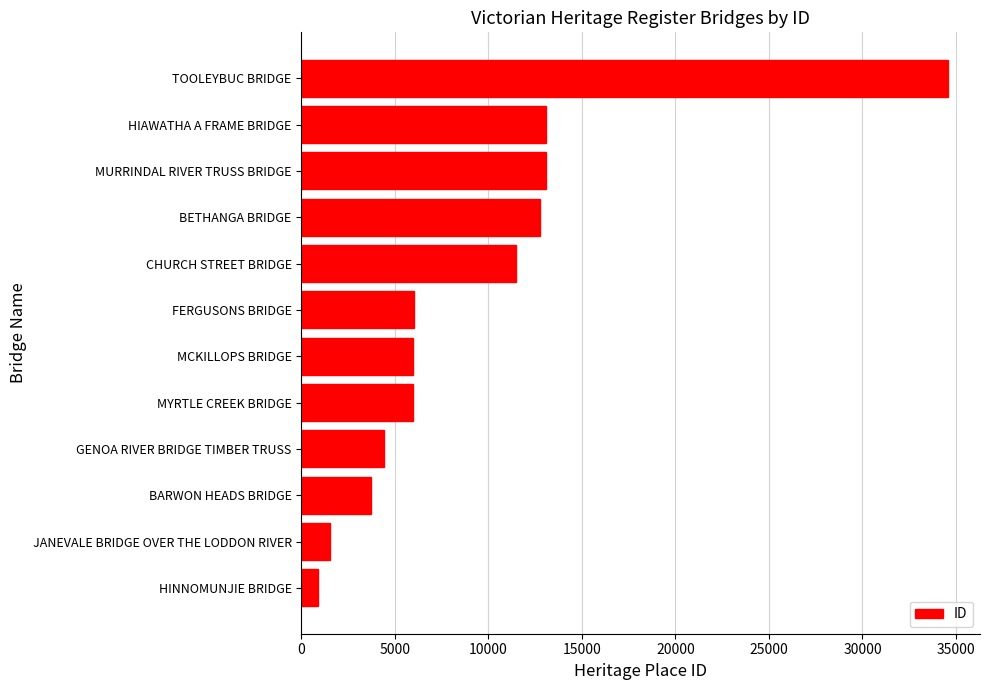

What is the sum of all values?

113413